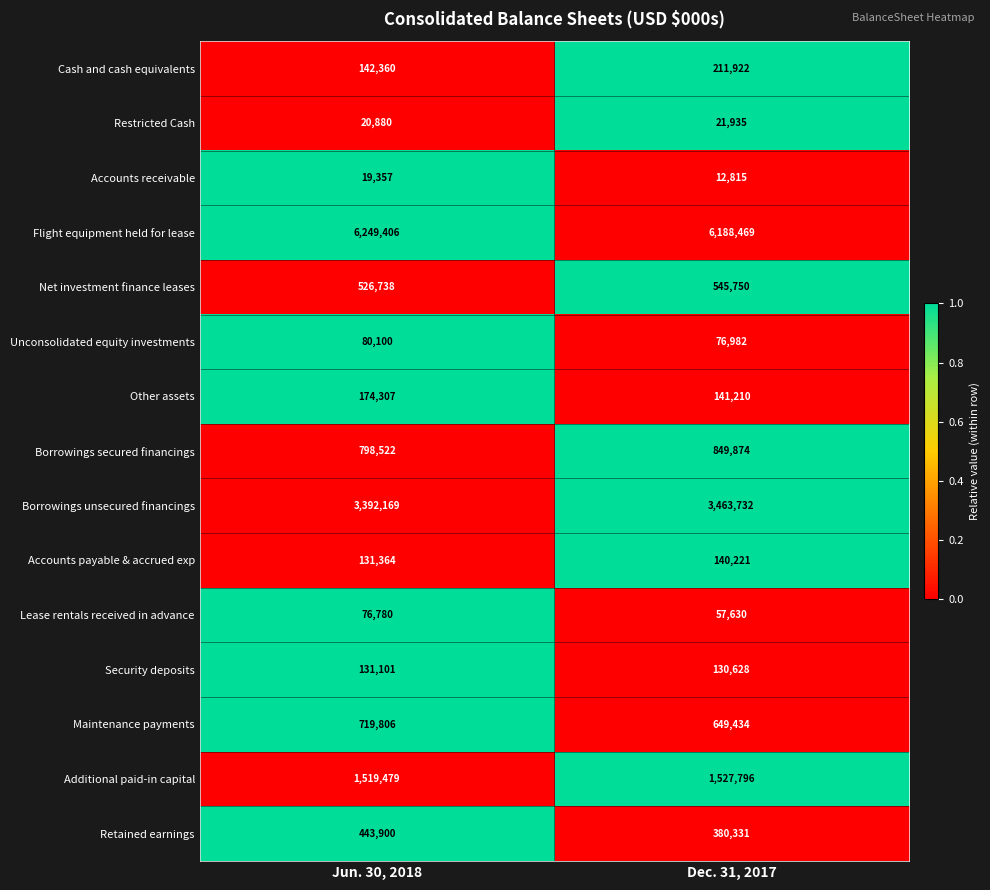

What is the difference between the maximum and minimum values in the Flight equipment held for lease series?

60937